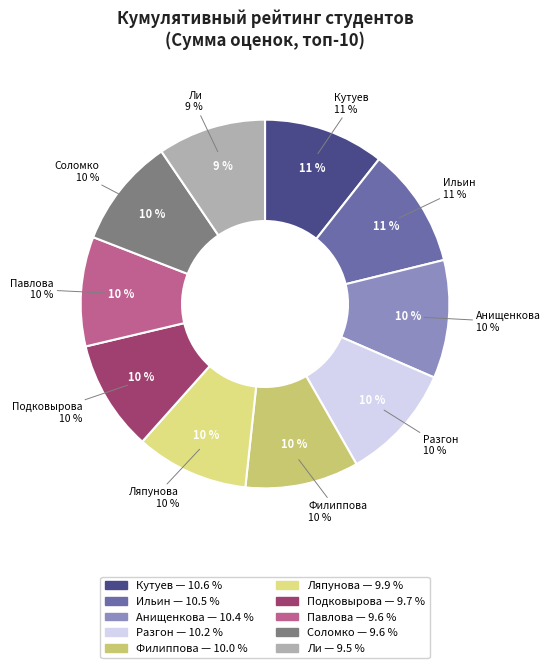

Between Кутуев Руслан Мухтарович and Разгон Екатерина Александровна, which is larger?

Кутуев Руслан Мухтарович